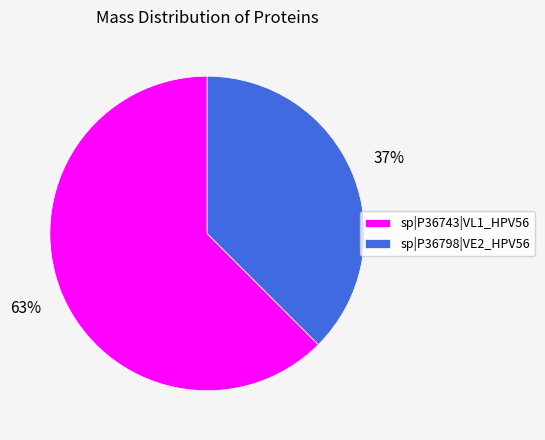

Combined, do sp|P36798|VE2_HPV56 and sp|P36743|VL1_HPV56 account for over 50%?

Yes